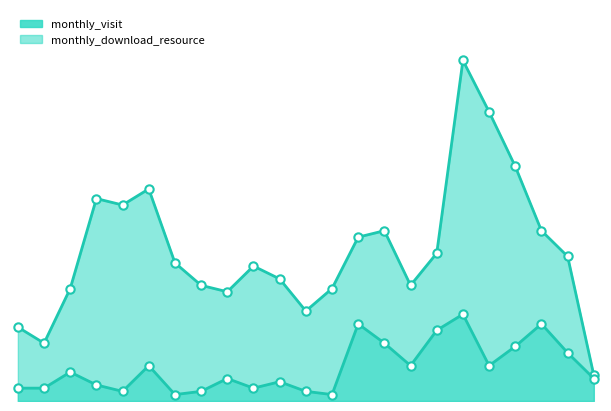

True or false: monthly_visit has a value of 8 at 2024-05.

True